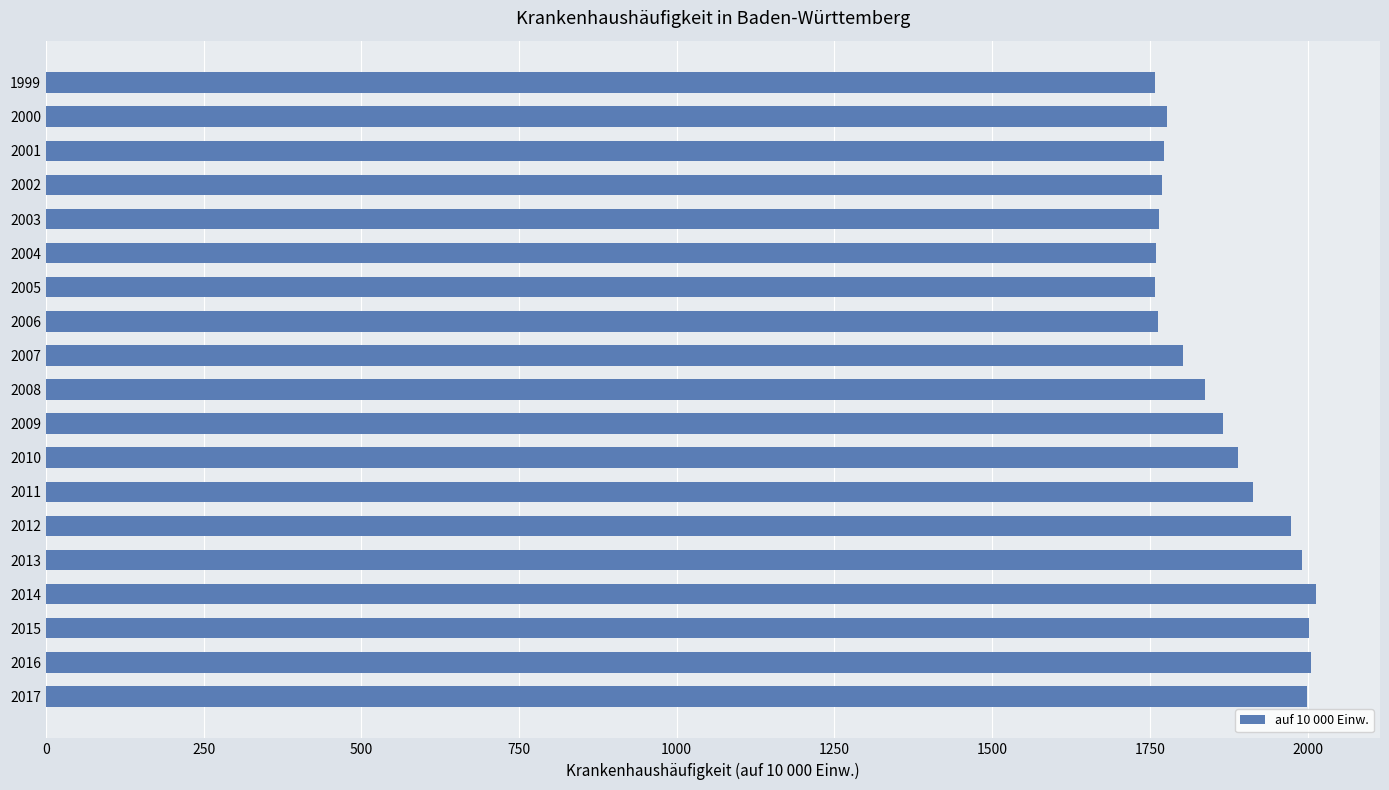

The value at 2014 is 2014.2. True or false?

True